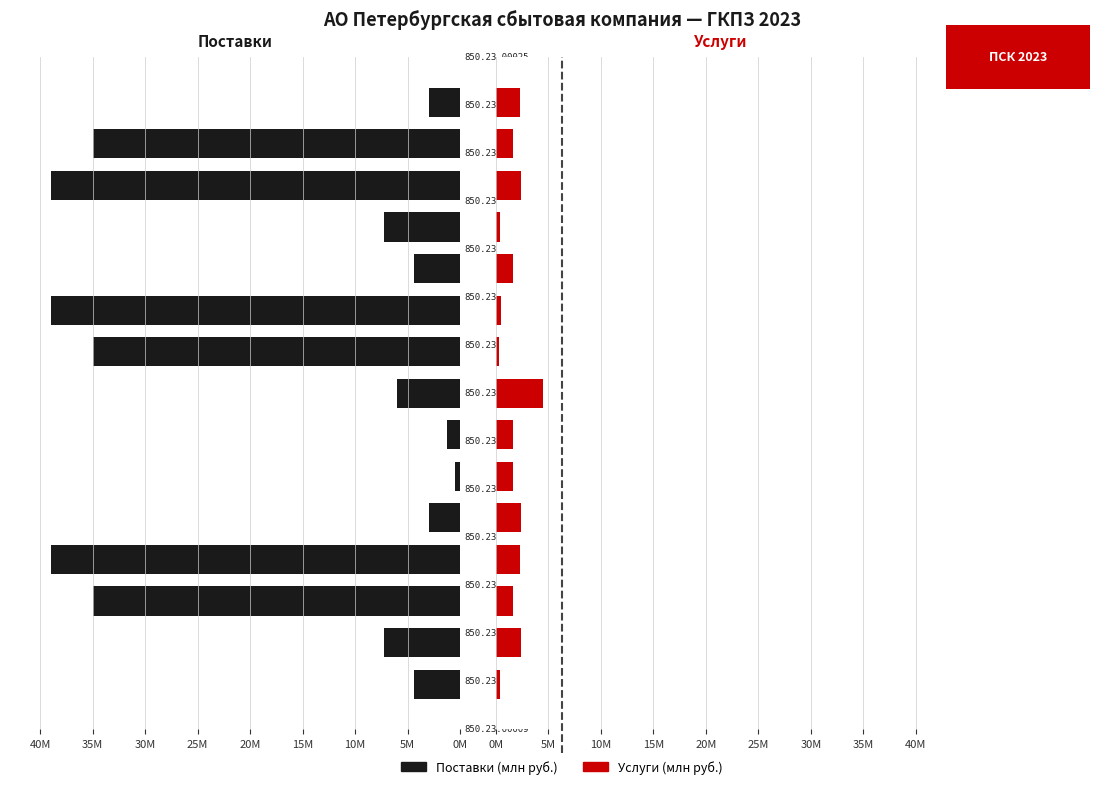

True or false: Услуги has a value of 0.2 at 40M.

False